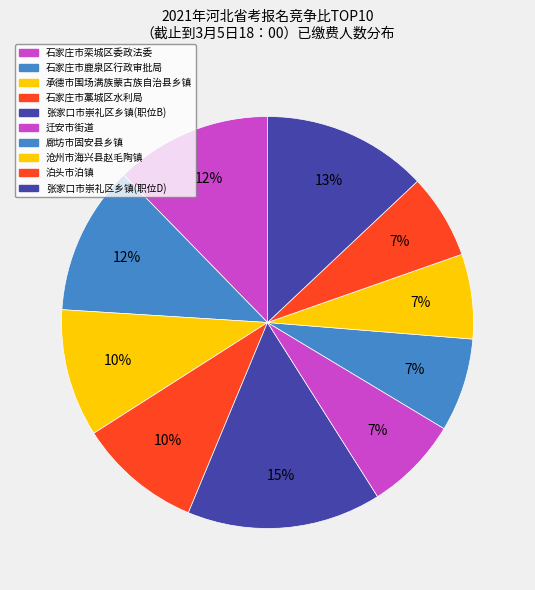

How many segments does this pie chart have?

10